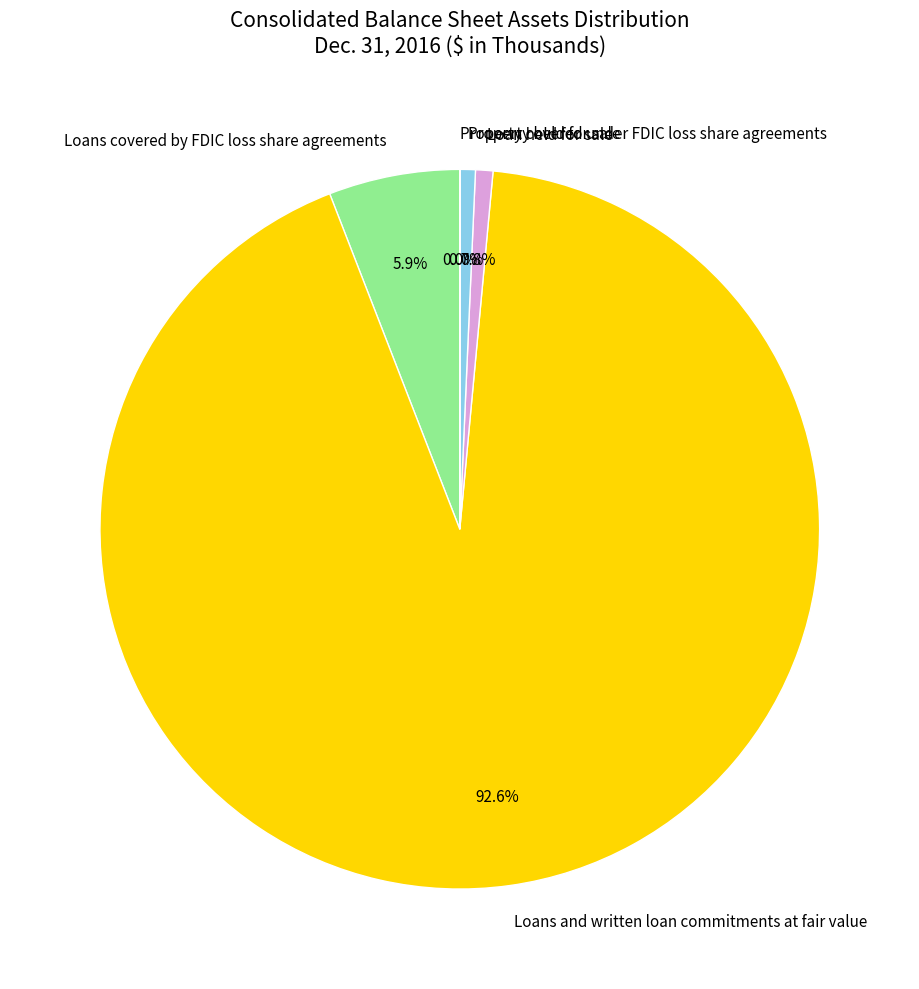

Between Loans and written loan commitments at fair value and Loans covered by FDIC loss share agreements, which is larger?

Loans and written loan commitments at fair value